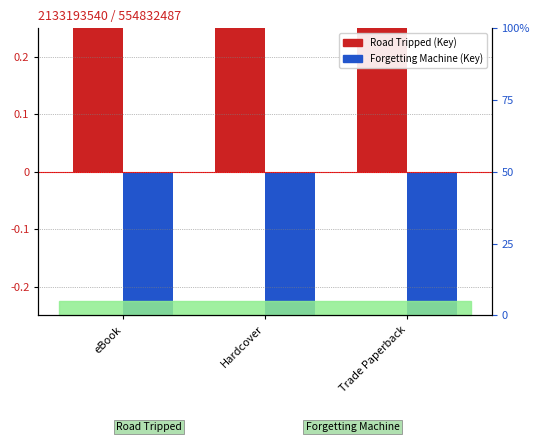

What is the minimum value for Road Tripped?

0.6